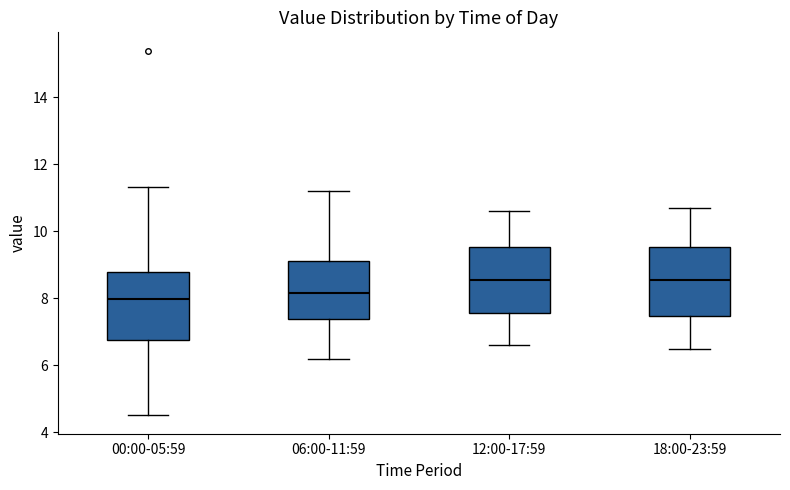

Reading left to right, transcribe this box plot: for each box, give where its median line is, the range the box spans, and where its two whiskers end, as read against the y-axis. The values are not printed on the chart, so give them approximately, as read against the axis.

00:00-05:59: median 8.0, box 6.8 to 8.8, whiskers 4.6 to 11.4
06:00-11:59: median 8.2, box 7.4 to 9.2, whiskers 6.2 to 11.2
12:00-17:59: median 8.6, box 7.6 to 9.6, whiskers 6.6 to 10.6
18:00-23:59: median 8.6, box 7.4 to 9.6, whiskers 6.6 to 10.8